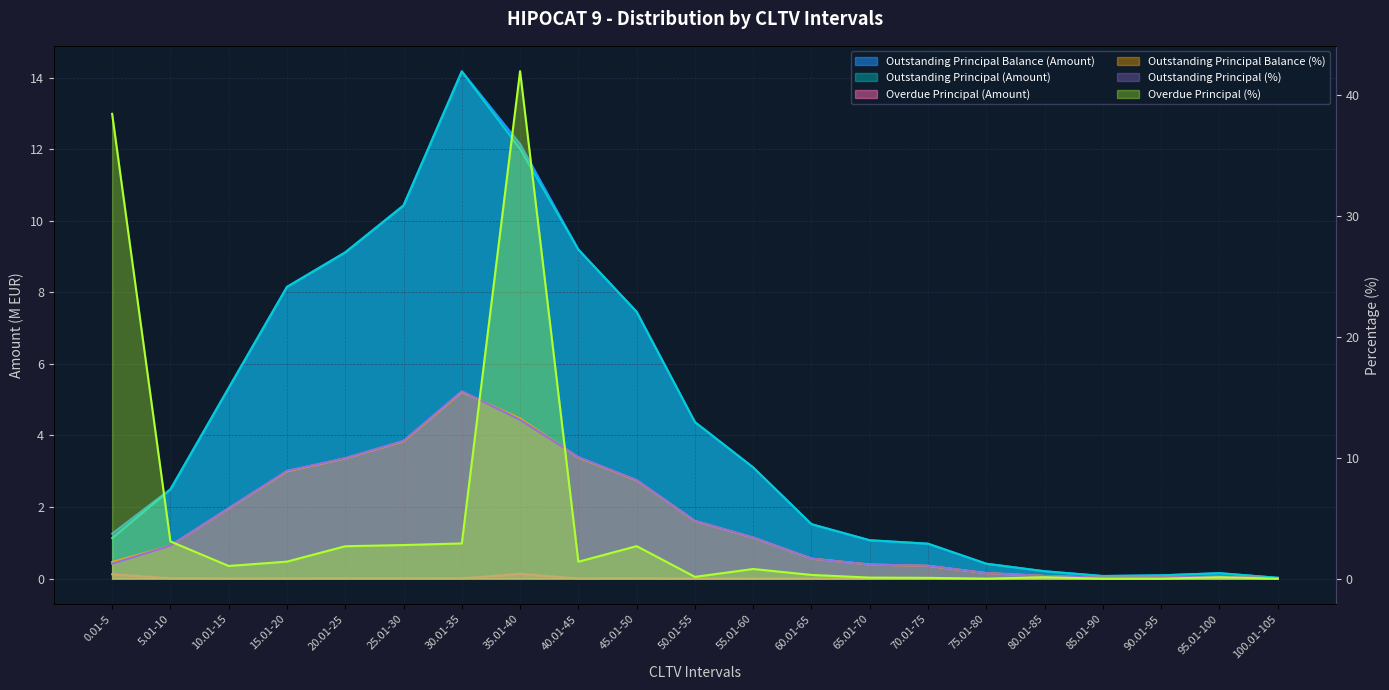

Reading right to left, list all the values displayed in this chart.

Outstanding Principal Balance (Amount): 100.01-105=0.0	95.01-100=0.2	90.01-95=0.1	85.01-90=0.1	80.01-85=0.2	75.01-80=0.4	70.01-75=1.0	65.01-70=1.1	60.01-65=1.5	55.01-60=3.1	50.01-55=4.4	45.01-50=7.5	40.01-45=9.2	35.01-40=12.1	30.01-35=14.2	25.01-30=10.4	20.01-25=9.1	15.01-20=8.2	10.01-15=5.3	5.01-10=2.5	0.01-5=1.3
Outstanding Principal Balance (%): 100.01-105=0.0	95.01-100=0.2	90.01-95=0.1	85.01-90=0.1	80.01-85=0.2	75.01-80=0.5	70.01-75=1.1	65.01-70=1.2	60.01-65=1.7	55.01-60=3.4	50.01-55=4.8	45.01-50=8.1	40.01-45=10.0	35.01-40=13.2	30.01-35=15.4	25.01-30=11.4	20.01-25=9.9	15.01-20=8.9	10.01-15=5.8	5.01-10=2.7	0.01-5=1.4
Outstanding Principal (Amount): 100.01-105=0.0	95.01-100=0.2	90.01-95=0.1	85.01-90=0.1	80.01-85=0.2	75.01-80=0.4	70.01-75=1.0	65.01-70=1.1	60.01-65=1.5	55.01-60=3.1	50.01-55=4.4	45.01-50=7.5	40.01-45=9.2	35.01-40=12.0	30.01-35=14.2	25.01-30=10.4	20.01-25=9.1	15.01-20=8.1	10.01-15=5.3	5.01-10=2.5	0.01-5=1.1
Outstanding Principal (%): 100.01-105=0.0	95.01-100=0.2	90.01-95=0.1	85.01-90=0.1	80.01-85=0.2	75.01-80=0.5	70.01-75=1.1	65.01-70=1.2	60.01-65=1.7	55.01-60=3.4	50.01-55=4.8	45.01-50=8.2	40.01-45=10.1	35.01-40=13.1	30.01-35=15.5	25.01-30=11.4	20.01-25=10.0	15.01-20=8.9	10.01-15=5.8	5.01-10=2.7	0.01-5=1.2
Overdue Principal (Amount): 100.01-105=0.0	95.01-100=0.0	90.01-95=0.0	85.01-90=0.0	80.01-85=0.0	75.01-80=0.0	70.01-75=0.0	65.01-70=0.0	60.01-65=0.0	55.01-60=0.0	50.01-55=0.0	45.01-50=0.0	40.01-45=0.0	35.01-40=0.1	30.01-35=0.0	25.01-30=0.0	20.01-25=0.0	15.01-20=0.0	10.01-15=0.0	5.01-10=0.0	0.01-5=0.1
Overdue Principal (%): 100.01-105=0.0	95.01-100=0.1	90.01-95=0.0	85.01-90=0.0	80.01-85=0.1	75.01-80=0.0	70.01-75=0.1	65.01-70=0.1	60.01-65=0.3	55.01-60=0.8	50.01-55=0.1	45.01-50=2.7	40.01-45=1.4	35.01-40=41.9	30.01-35=2.9	25.01-30=2.8	20.01-25=2.7	15.01-20=1.4	10.01-15=1.1	5.01-10=3.1	0.01-5=38.4